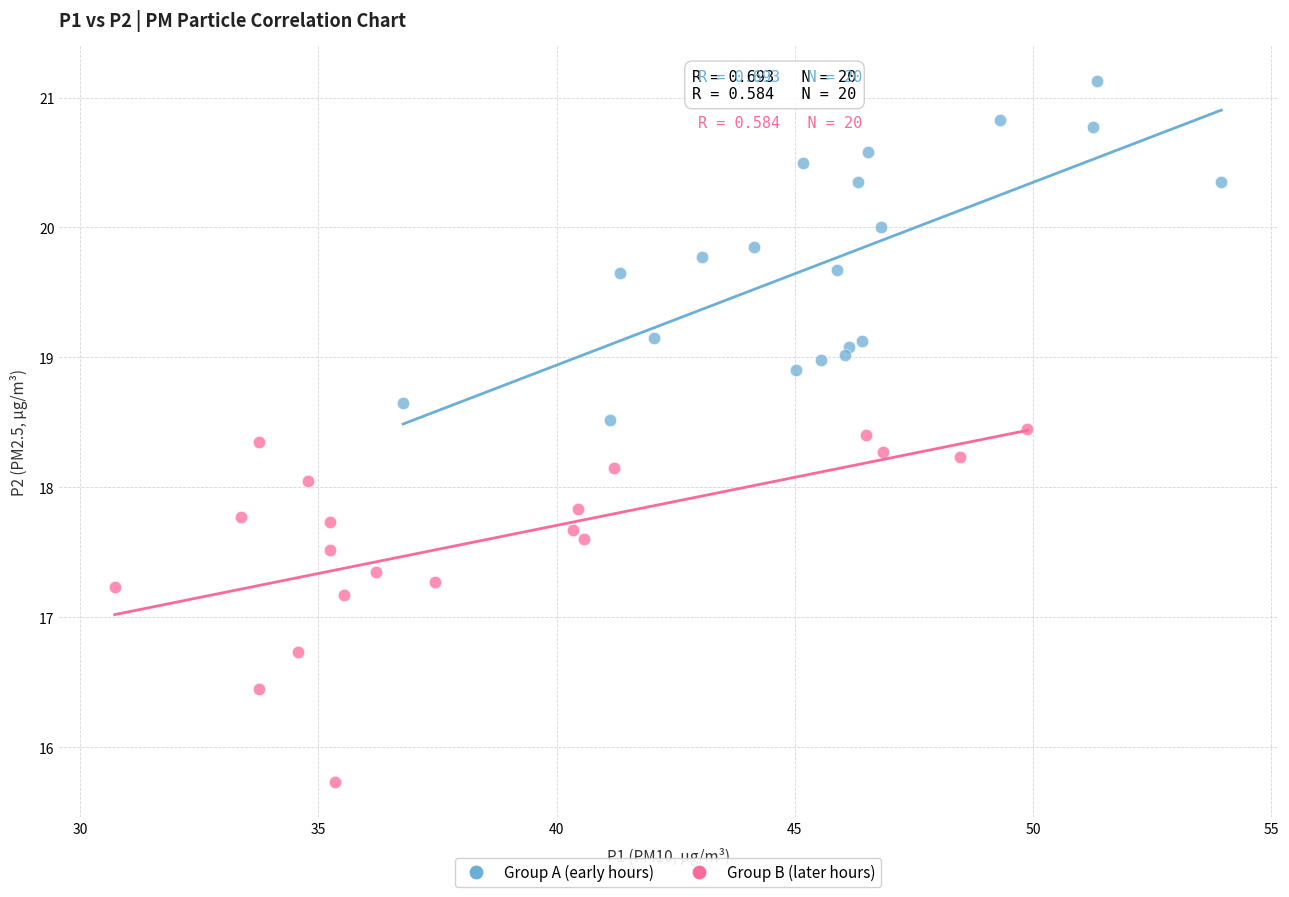

What are all the series names shown in the legend?

Group A (early hours), Group B (later hours)